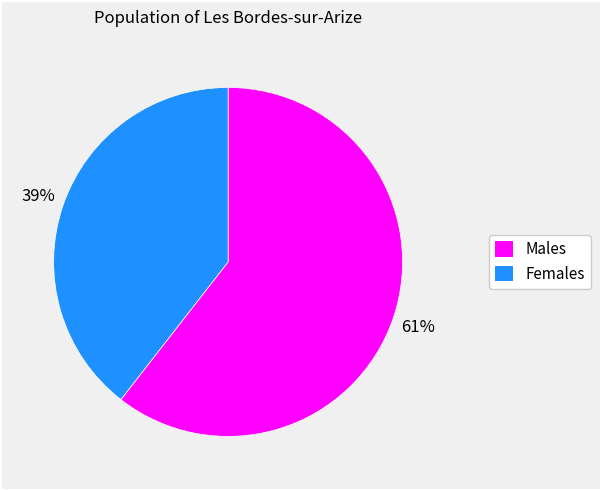

How many segments does this pie chart have?

2